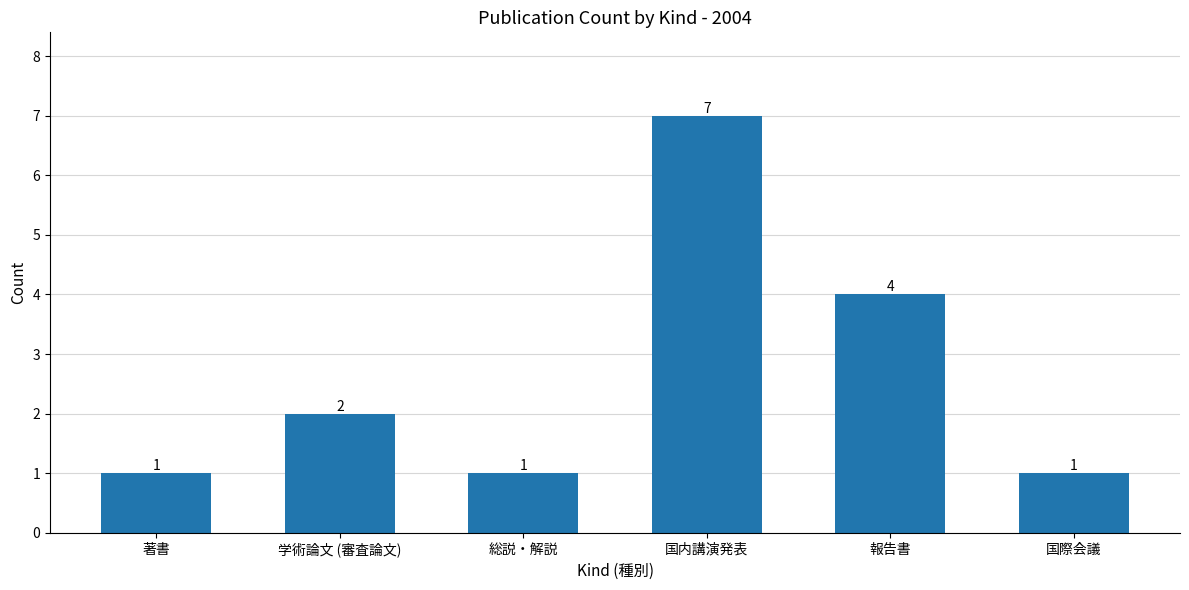

Count the number of categories in the chart.

6